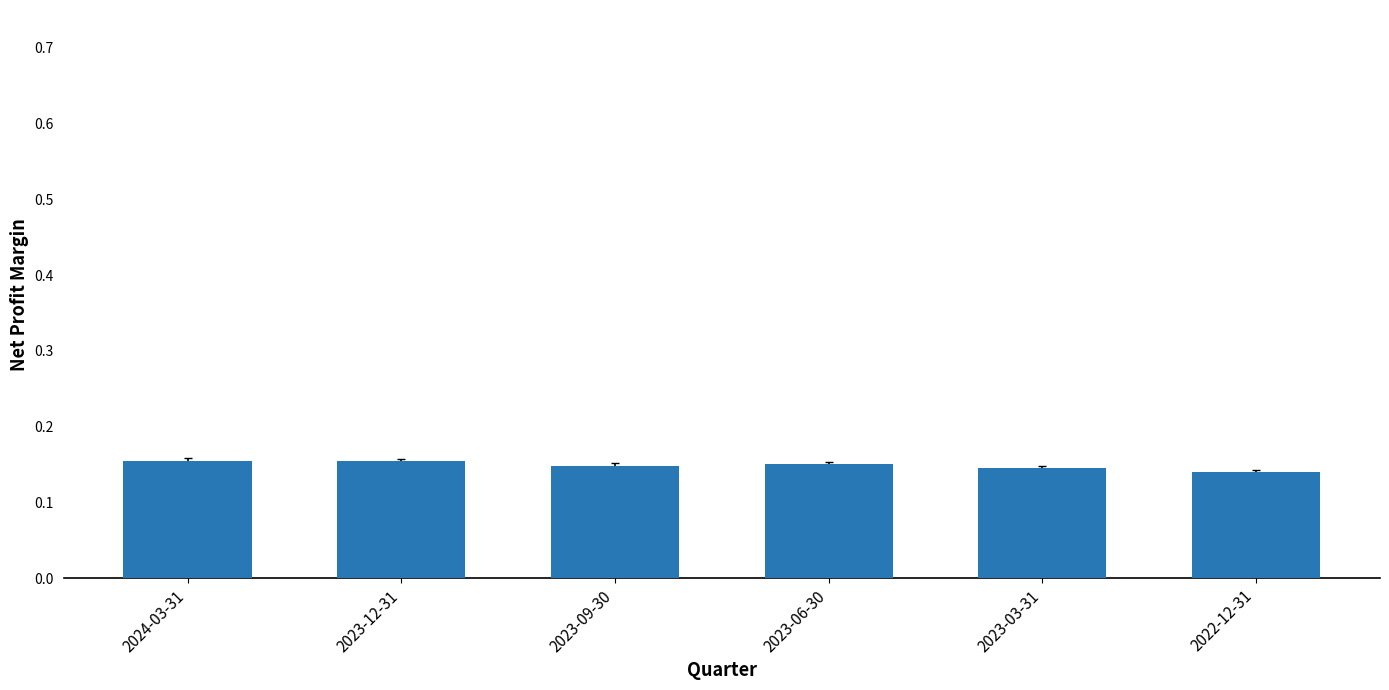

The value at 2024-03-31 is 0.1. True or false?

False